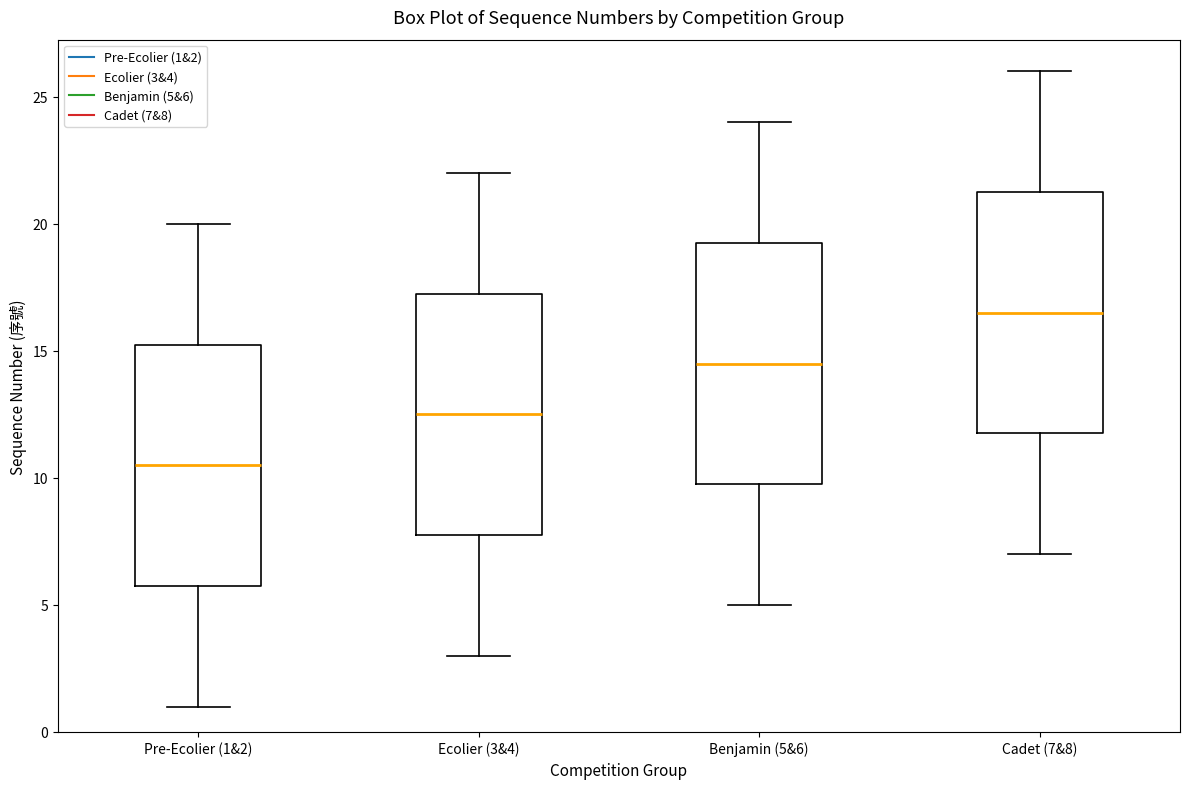

Where does the median line of the box for Pre-Ecolier (1&2) sit on the y-axis? The values are not printed on the chart, so give them approximately, as read against the axis.

10.5